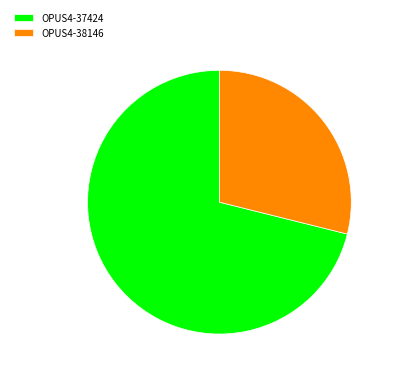

The OPUS4-37424 slice represents 71% of the pie. True or false?

True